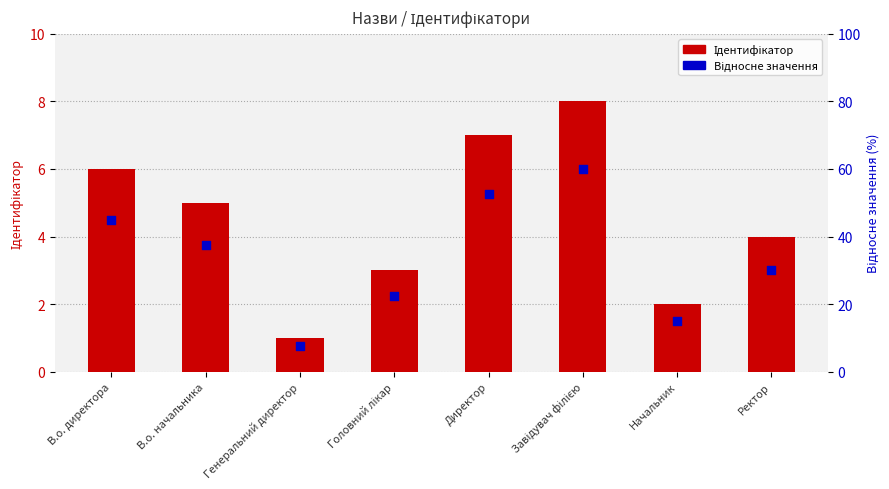

At how many categories does at least one series exceed 4?

4